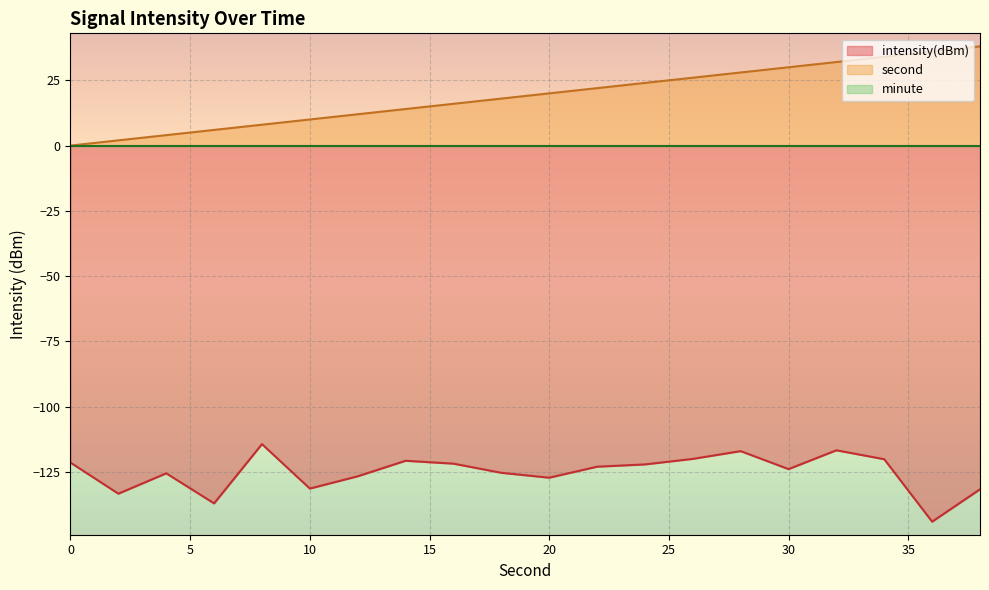

True or false: second and intensity cross at least once.

False